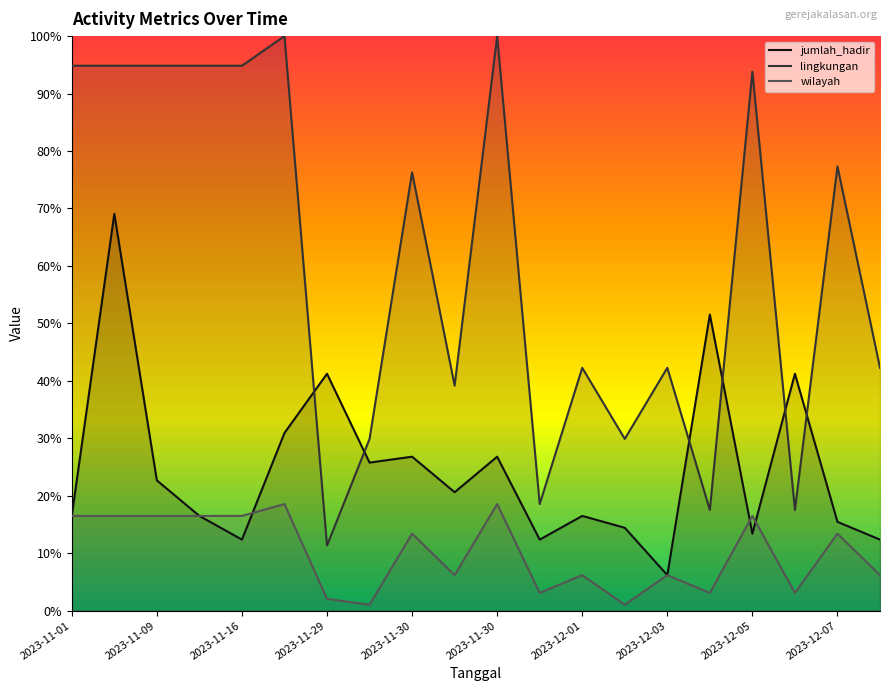

Does the chart have visible grid lines?

No